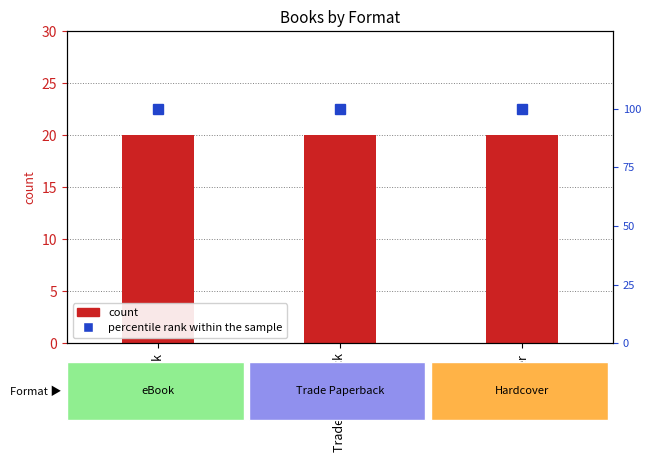

At which category is the sum across all series the highest?

eBook